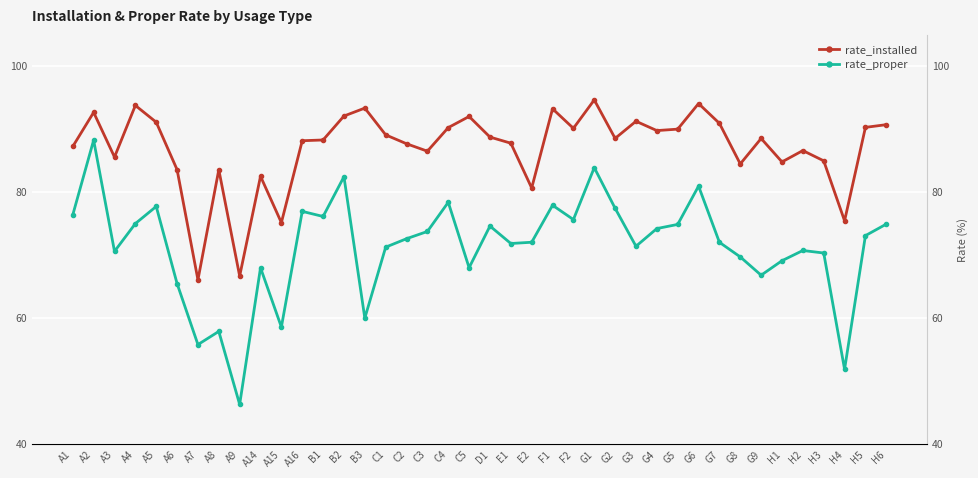

What is the difference between the rate_installed values at G9 and A16?

0.4